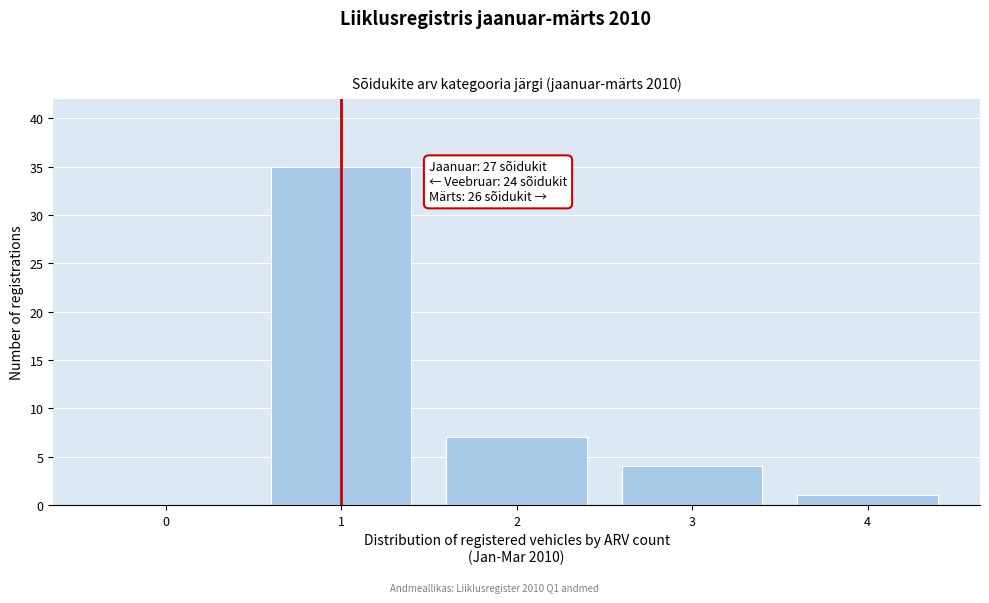

Reading right to left, list all the values displayed in this chart.

4=1	3=4	2=7	1=35	0=0